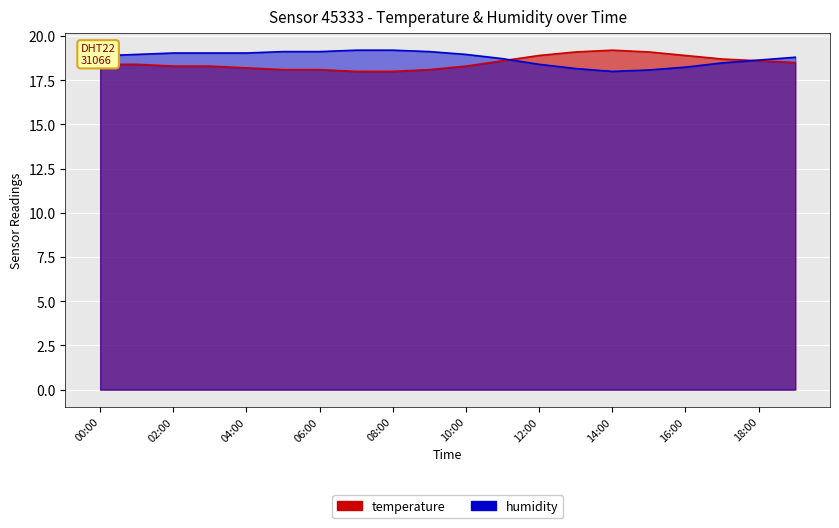

What is the spread (max minus min) of values at 19:00?

0.3